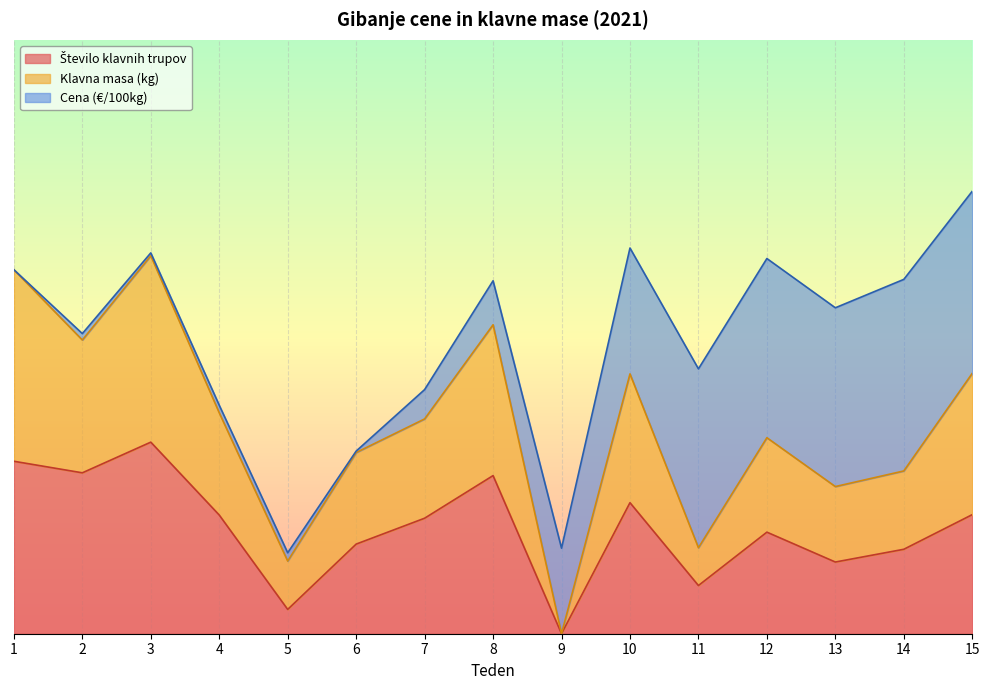

True or false: Klavna masa (kg) and Število klavnih trupov intersect in this chart.

False